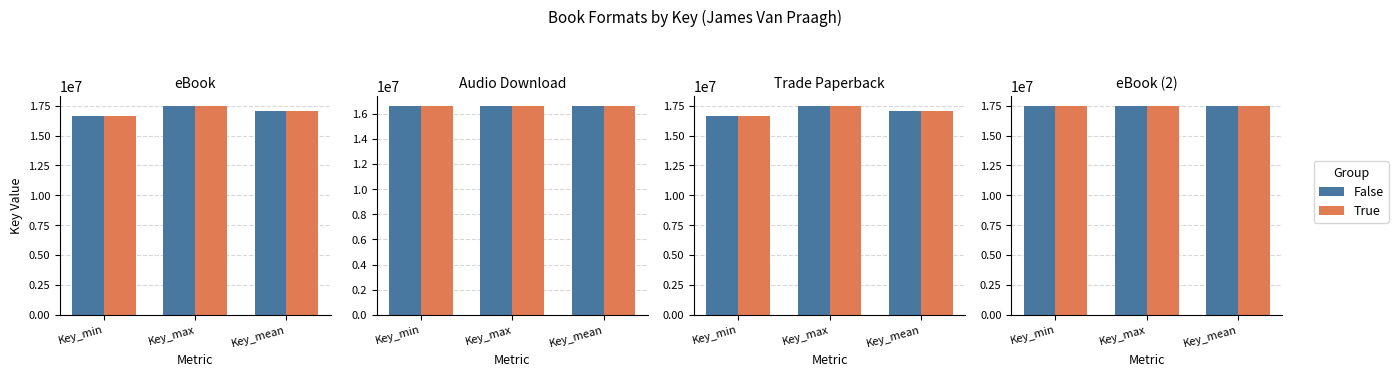

Which series has the largest total across all categories?

False